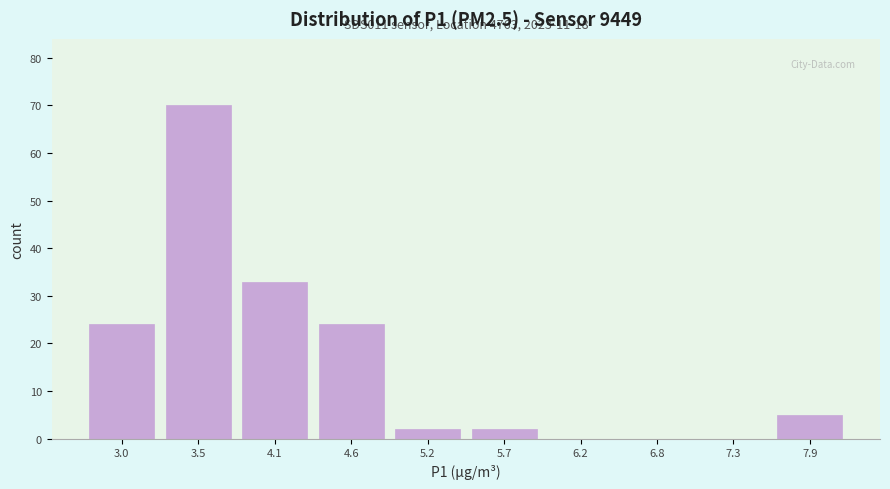

Which range on the x-axis has the tallest bar?

3.27 to 3.81